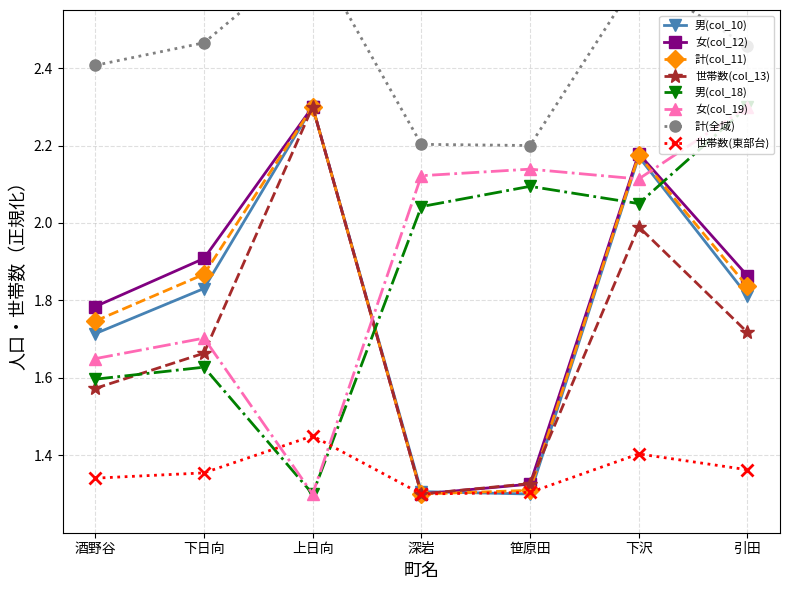

Between 上日向 and 引田, which series saw the biggest shift?

男(col_18)